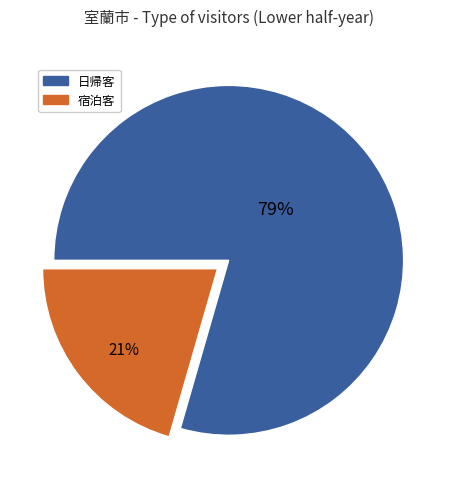

To the nearest percent, what is the average slice percentage?

50%